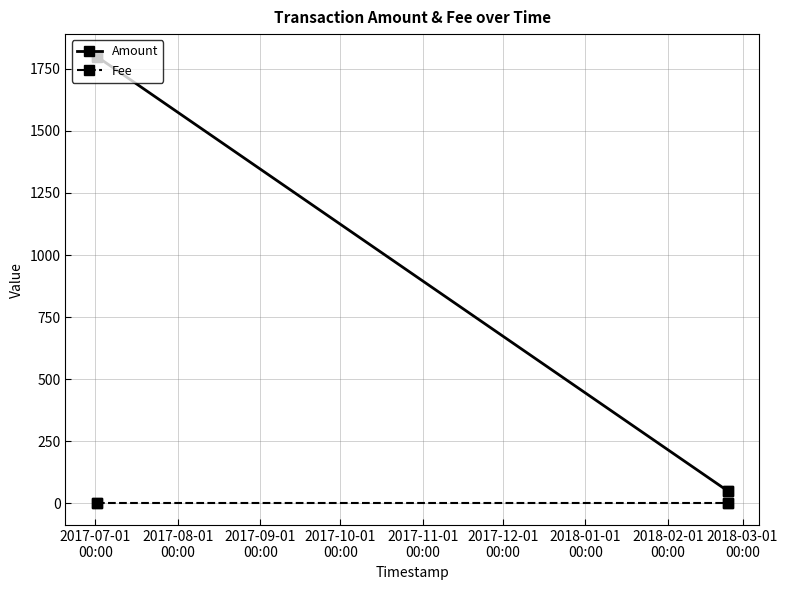

How many series are shown in this chart?

2